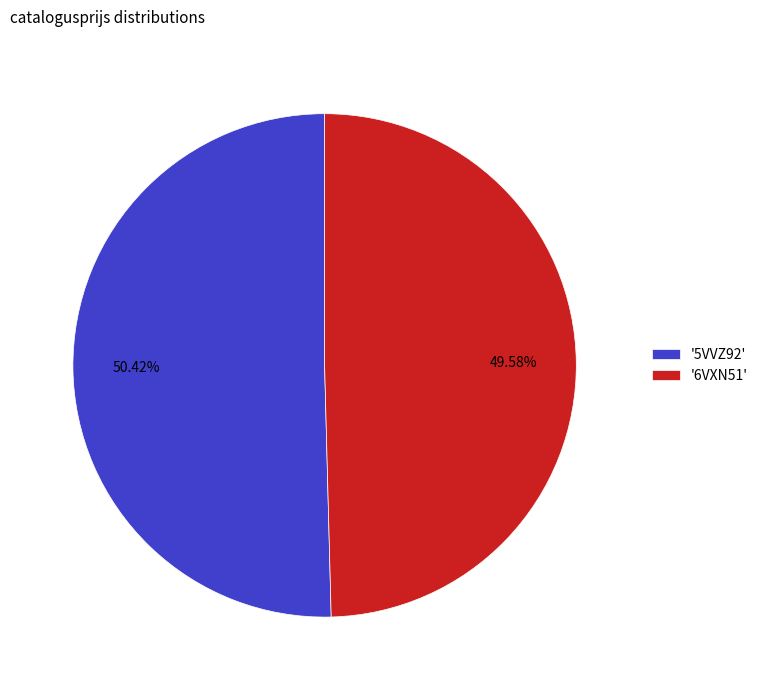

Which category accounts for the majority?

'5VVZ92'